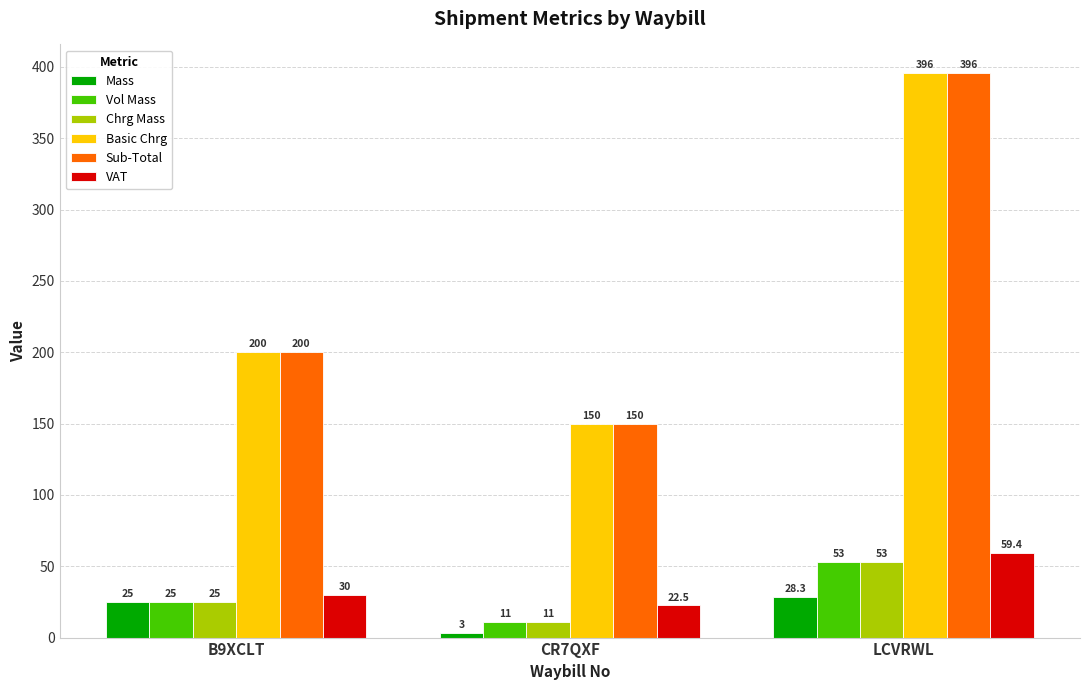

Rank the categories by Basic Chrg value from lowest to highest.

CR7QXF, B9XCLT, LCVRWL